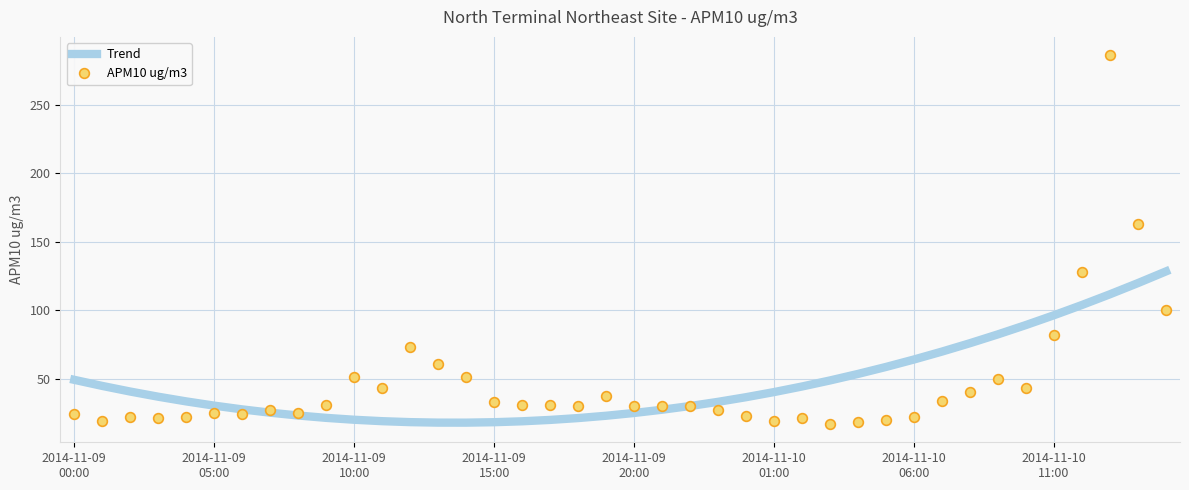

List the series in order of their peak value, highest first.

APM10 ug/m3, Trend